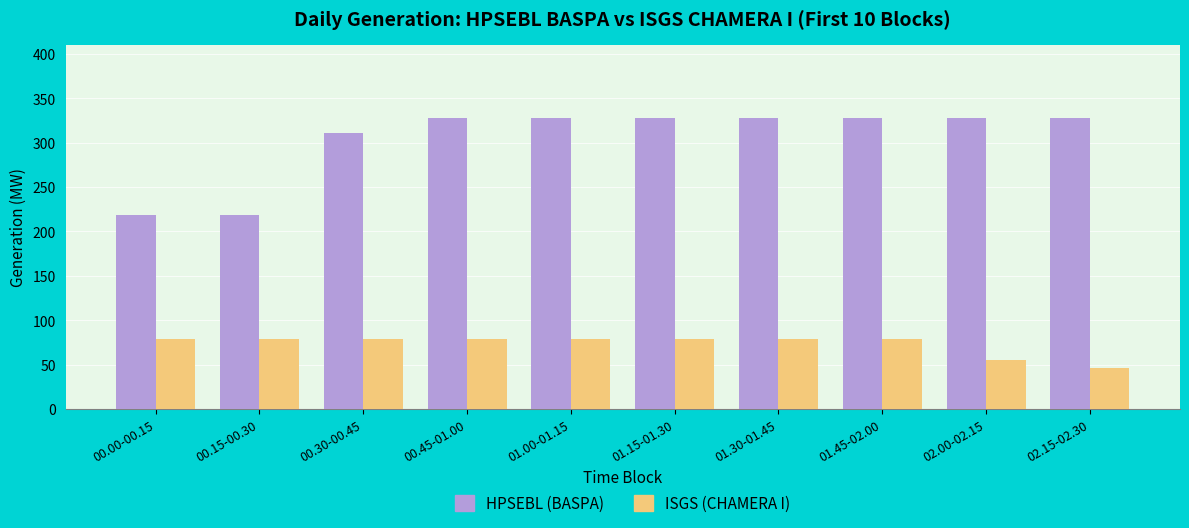

The HPSEBL (BASPA) series shows 218.7 at 00.00-00.15. True or false?

True